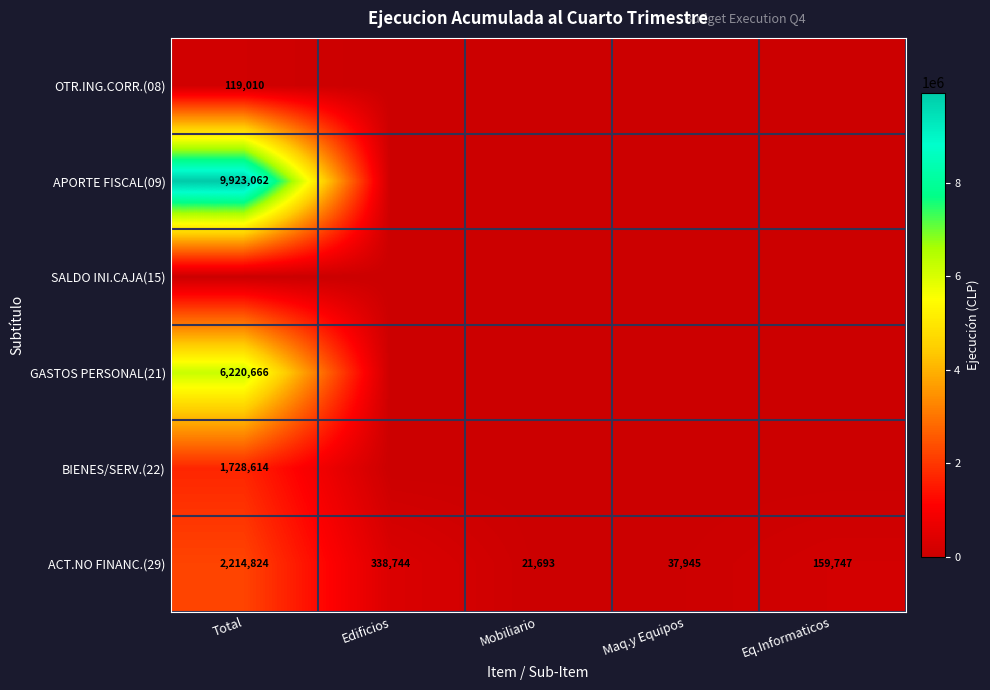

The value of OTR.ING.CORR.(08) at Total is 64238. True or false?

False